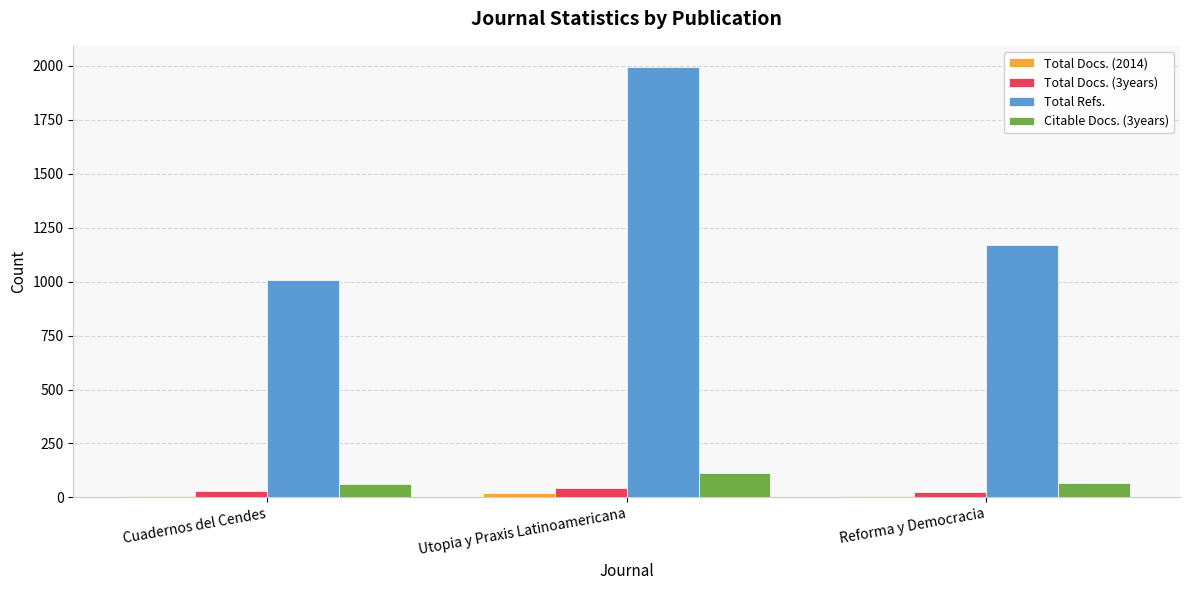

At which category does the chart reach its peak across all series?

Utopia y Praxis Latinoamericana